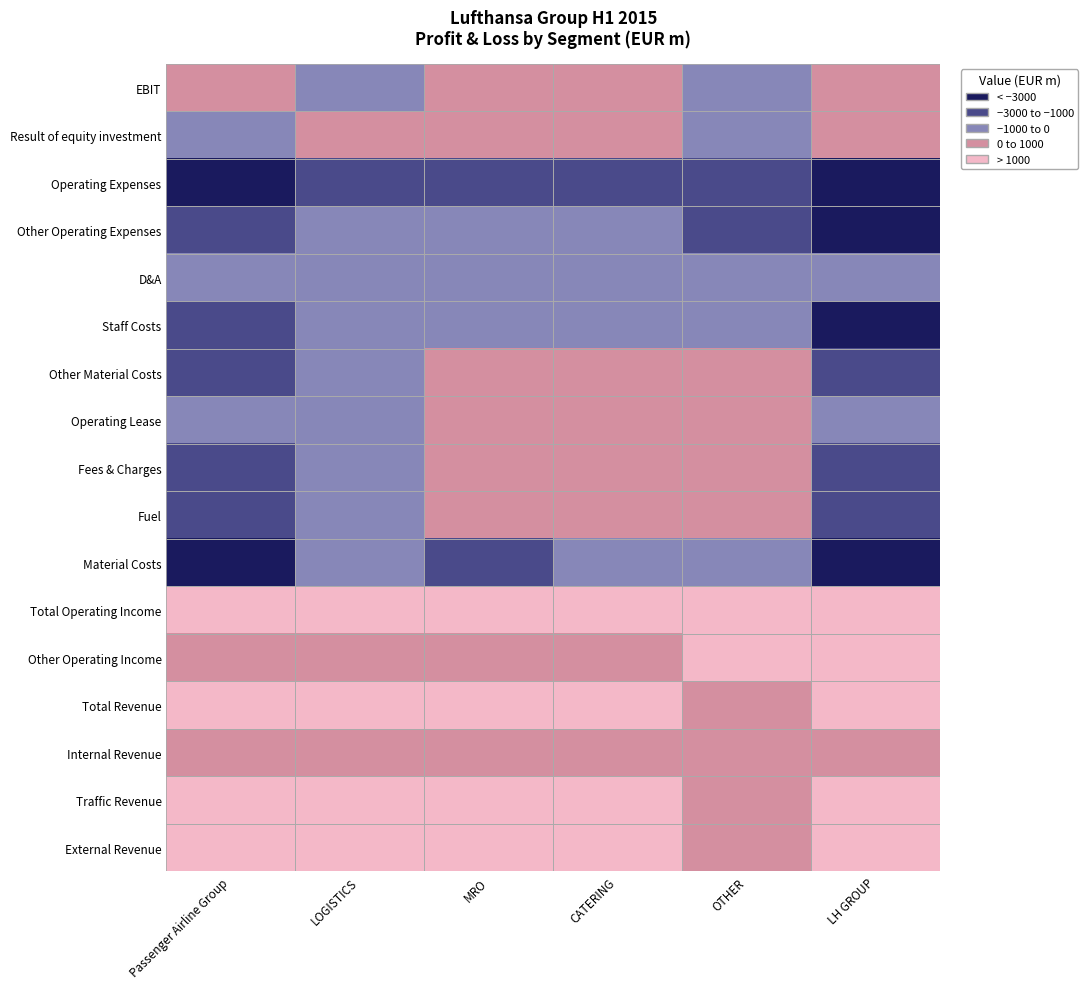

Between OTHER and CATERING, which is larger?

CATERING